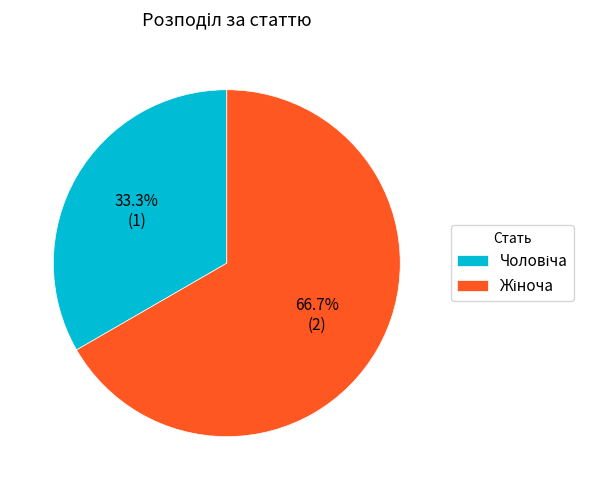

Does any single category account for the majority?

Yes